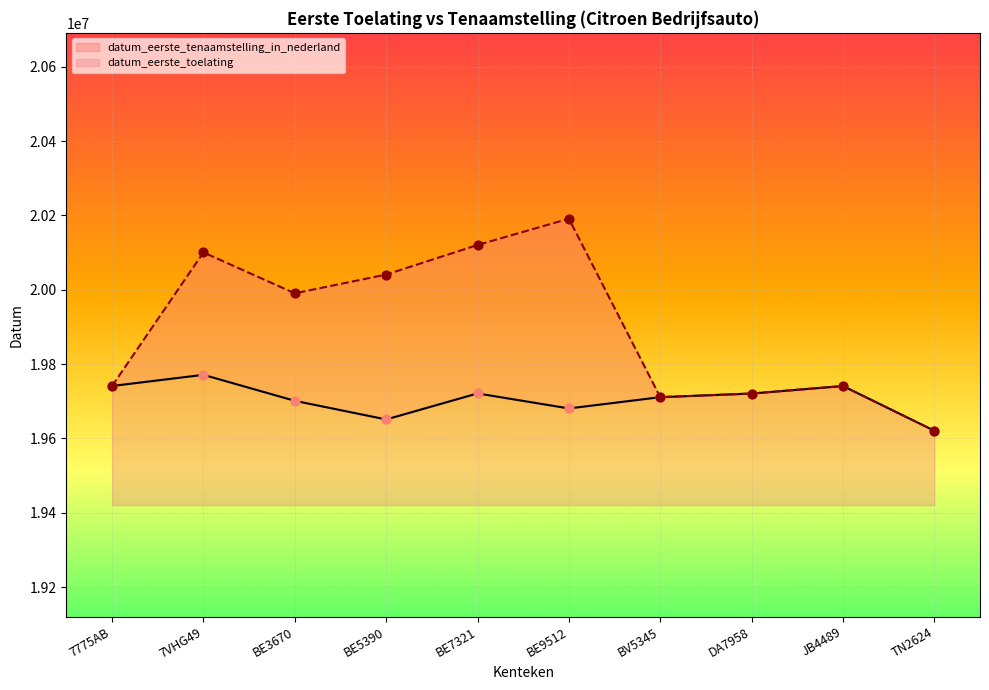

At how many categories does at least one series exceed 20014920?

4